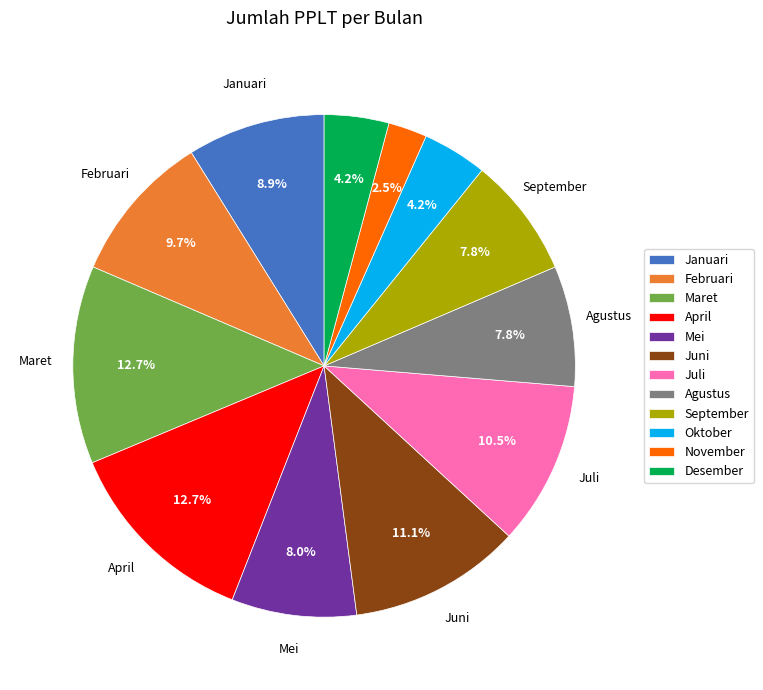

What percentage is the April slice, to the nearest percent?

13%